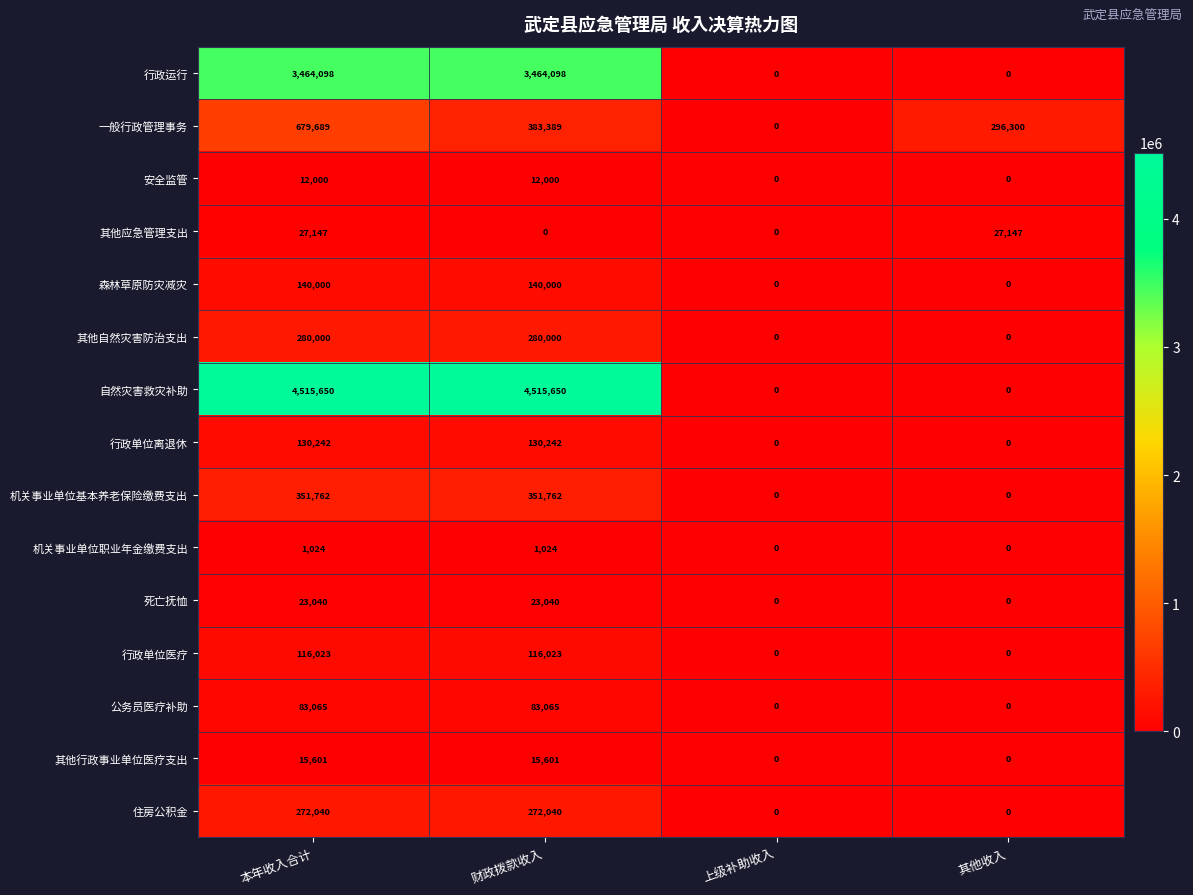

How many categories are shown in the chart?

4